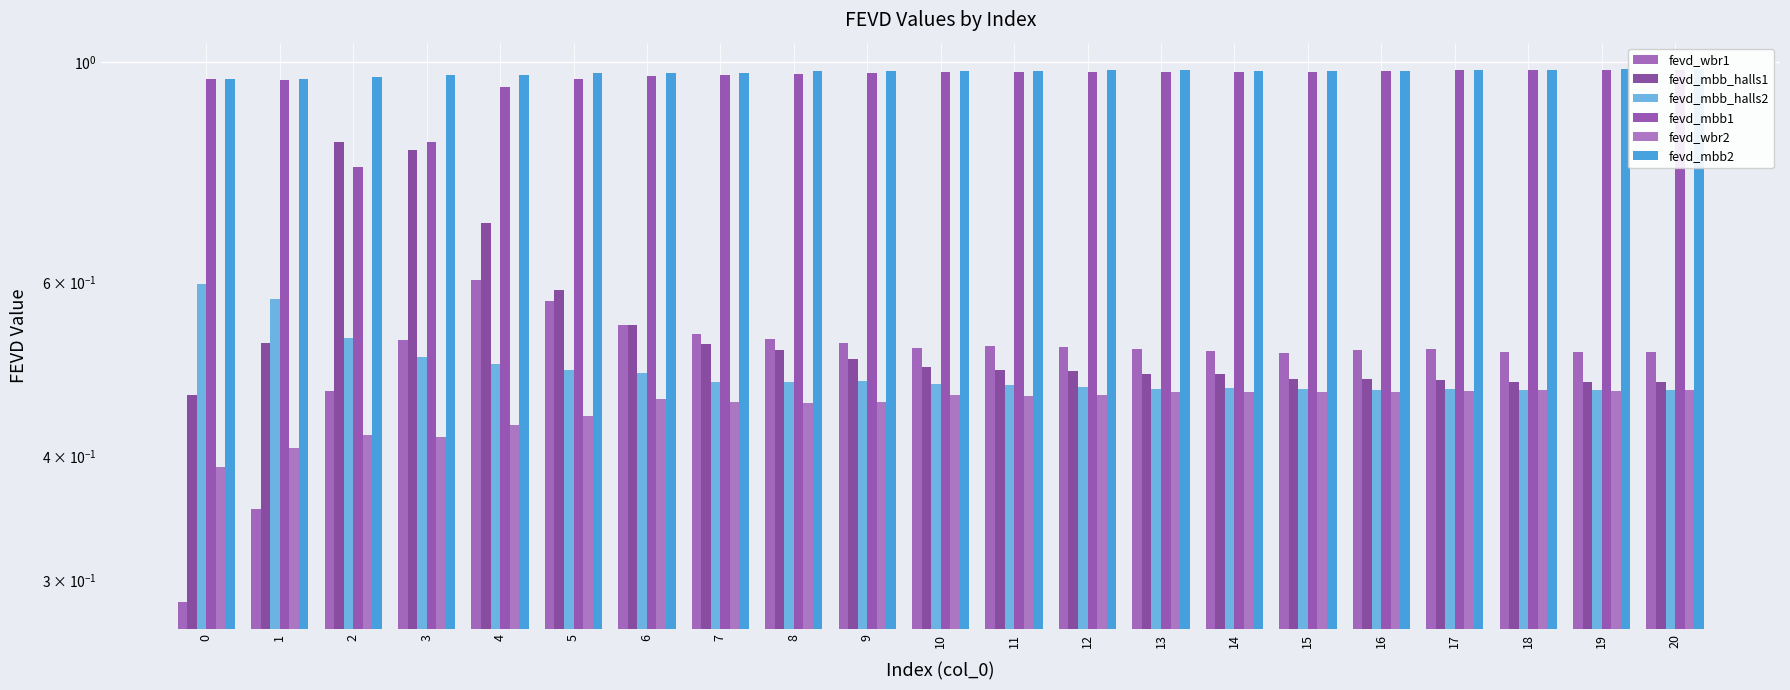

Which series has the largest total across all categories?

fevd_mbb2